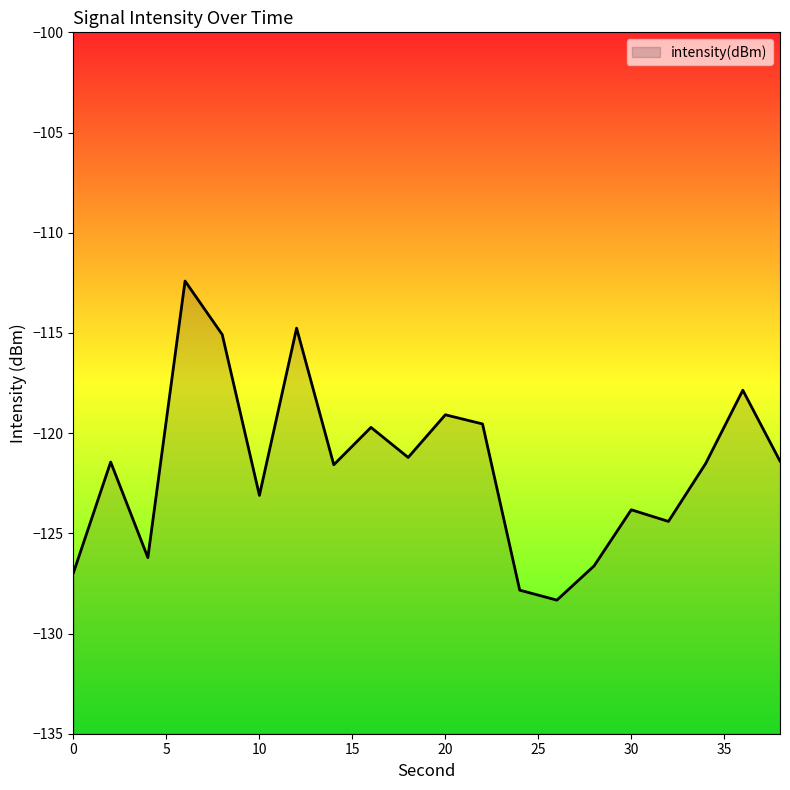

What is the difference between the maximum and minimum values?

15.9